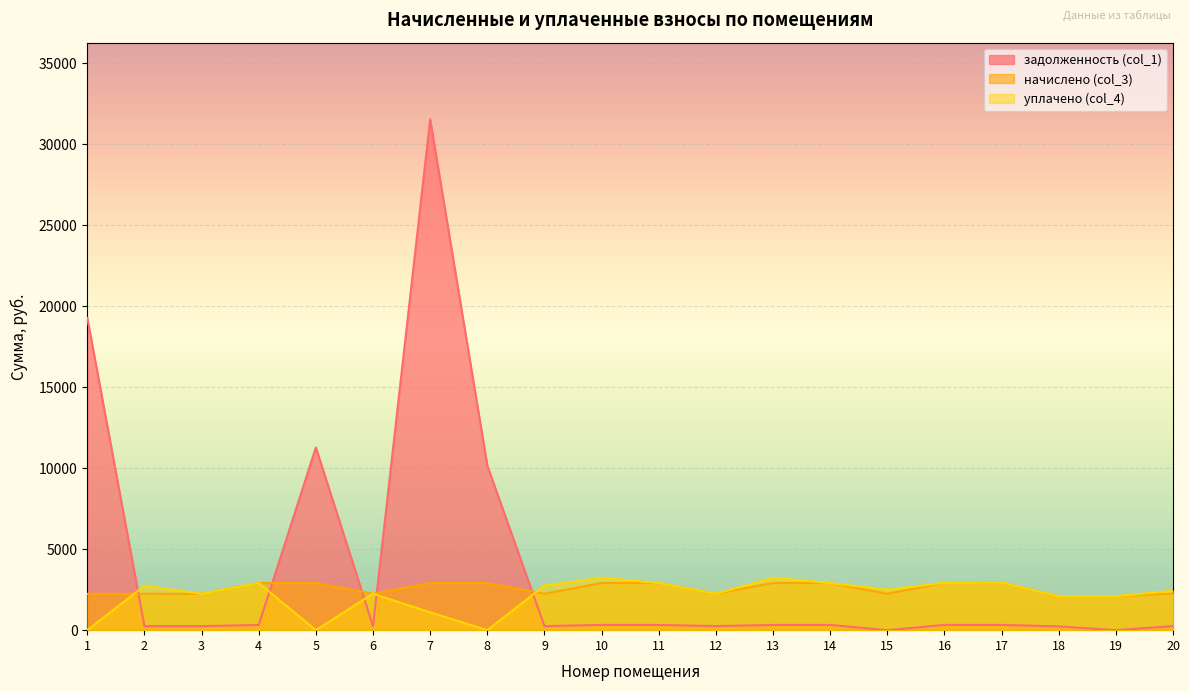

Which series changed the most between 8 and 20?

задолженность (col_1)